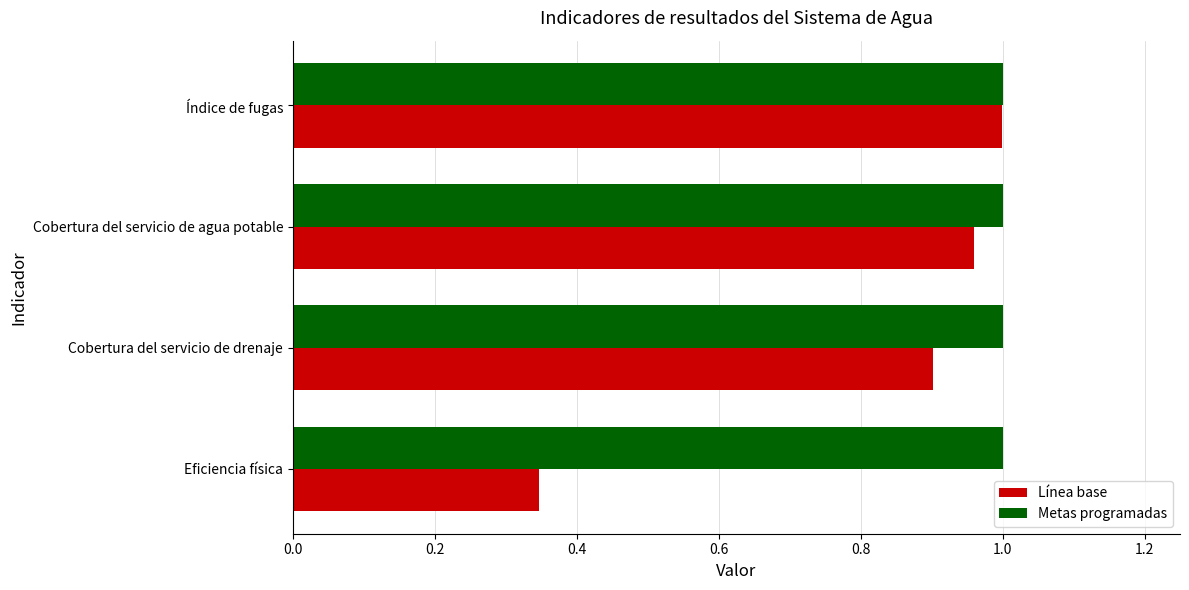

Where is Línea base nearest to the value 0?

Eficiencia física